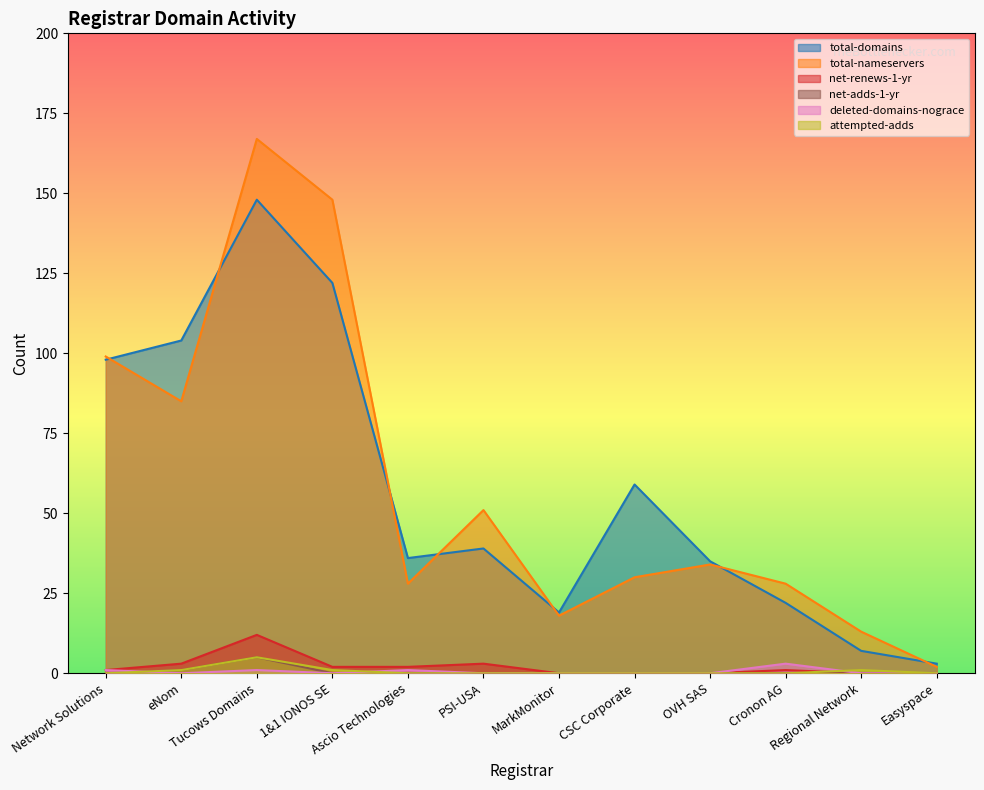

Reading right to left, transcribe all the data shown in this chart.

total-domains: 3	7	22	35	59	19	39	36	122	148	104	98
total-nameservers: 2	13	28	34	30	18	51	28	148	167	85	99
net-renews-1-yr: 0	0	1	0	0	0	3	2	2	12	3	1
net-adds-1-yr: 0	0	0	0	0	0	0	0	0	5	1	0
deleted-domains-nograce: 0	0	3	0	0	0	0	1	0	1	0	1
attempted-adds: 0	1	0	0	0	0	0	0	1	5	1	0